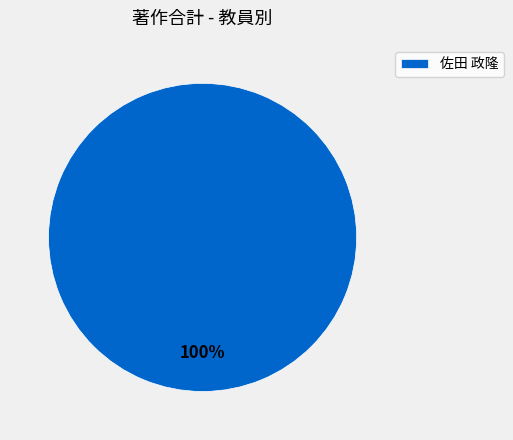

Which category accounts for the majority?

佐田 政隆